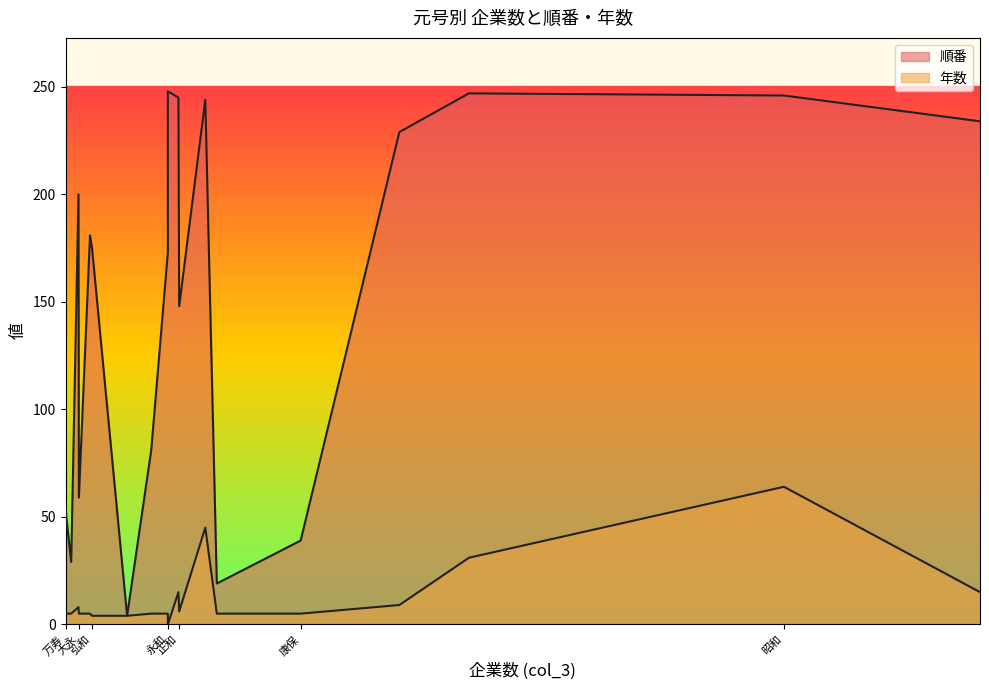

How many distinct data groups are displayed?

2